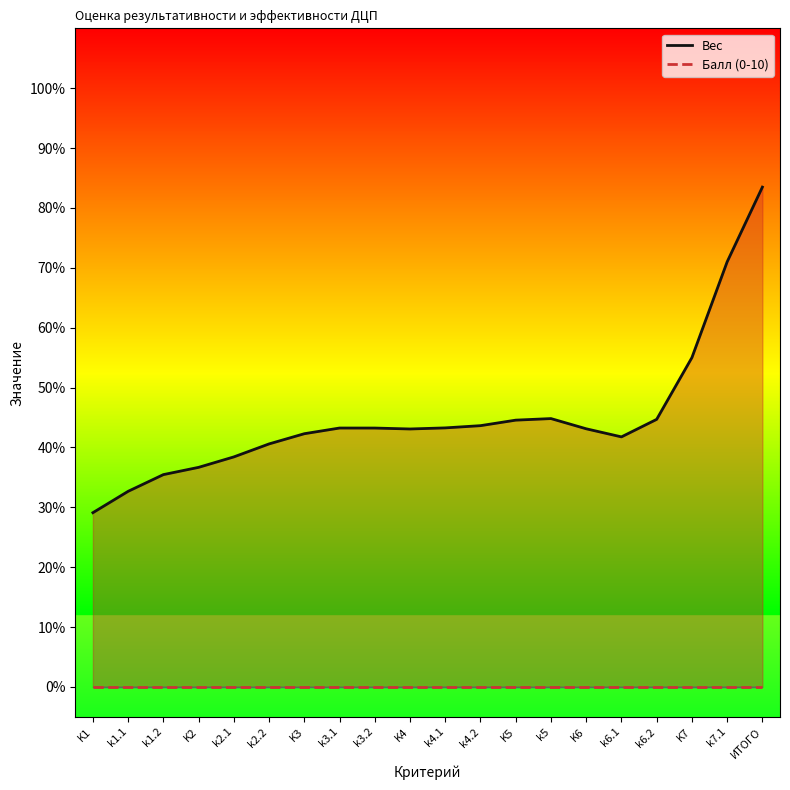

Reading left to right, extract all data points from this chart.

Вес: 0.3	0.3	0.4	0.4	0.4	0.4	0.4	0.4	0.4	0.4	0.4	0.4	0.4	0.4	0.4	0.4	0.4	0.5	0.7	0.8
Балл (0-10): 0.0	0.0	0.0	0.0	0.0	0.0	0.0	0.0	0.0	0.0	0.0	0.0	0.0	0.0	0.0	0.0	0.0	0.0	0.0	0.0